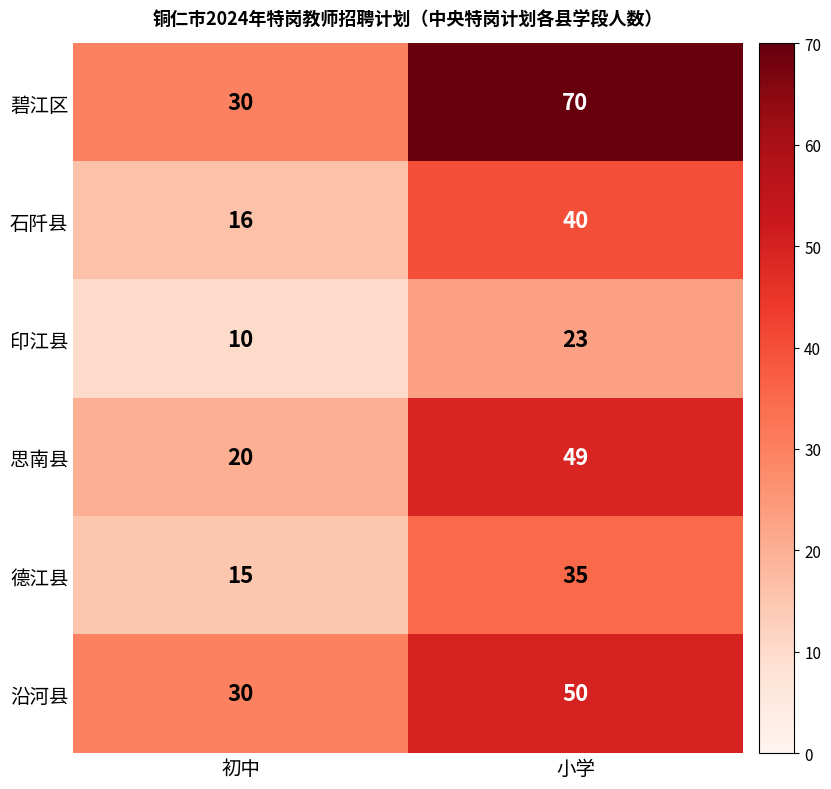

What is the difference between the 碧江区 values at 初中 and 小学?

40